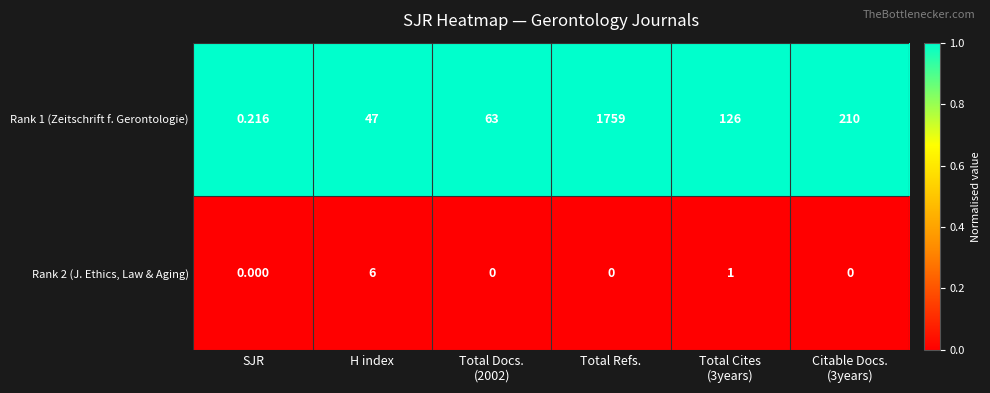

Which label corresponds to the largest value in the chart?

Total Refs.